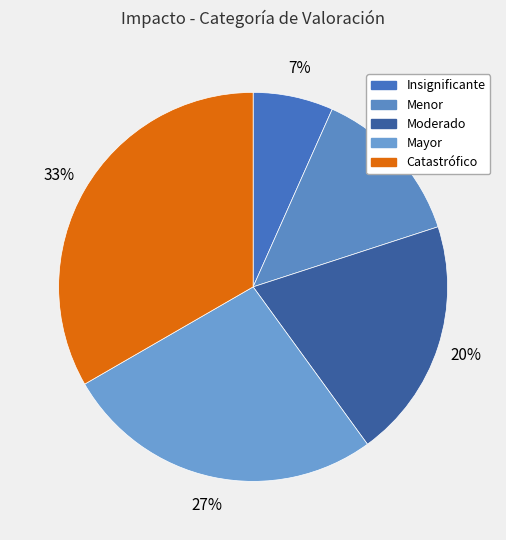

What percentage is the Mayor slice, to the nearest percent?

27%